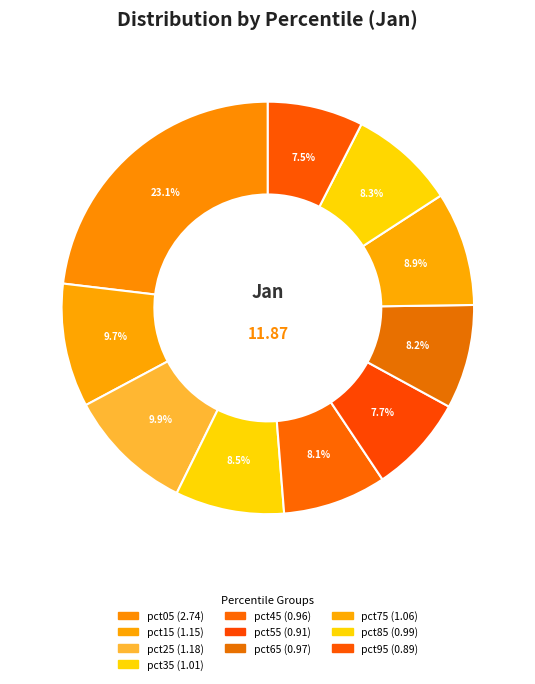

Which has a higher value, pct35 or pct15?

pct15